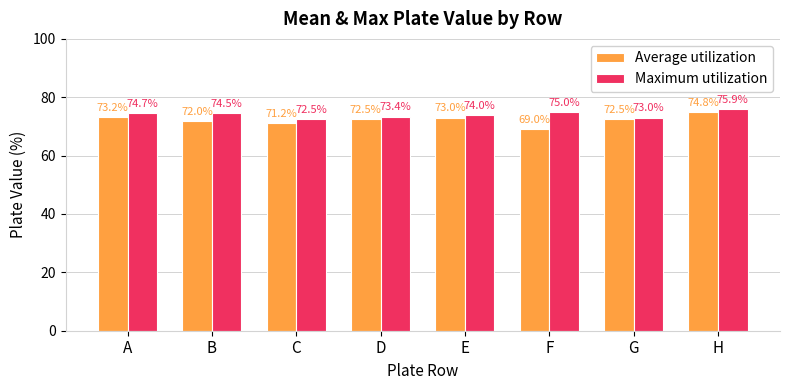

Between A and F, which series saw the biggest shift?

Average utilization